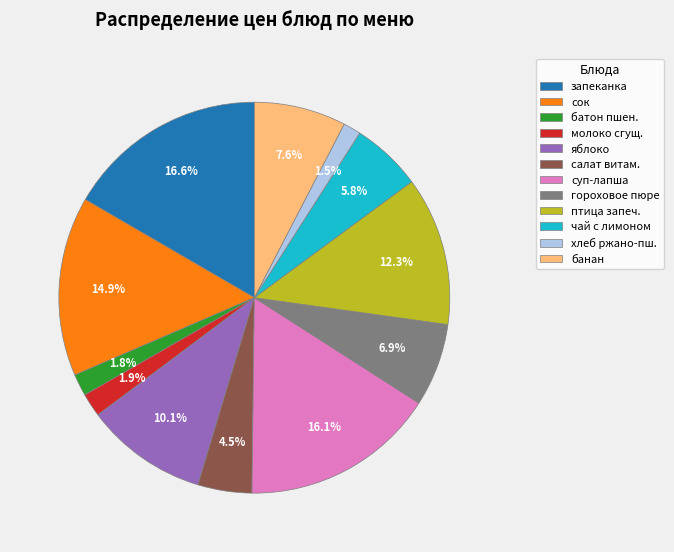

Between молоко сгущ. and салат витам., which is larger?

салат витам.